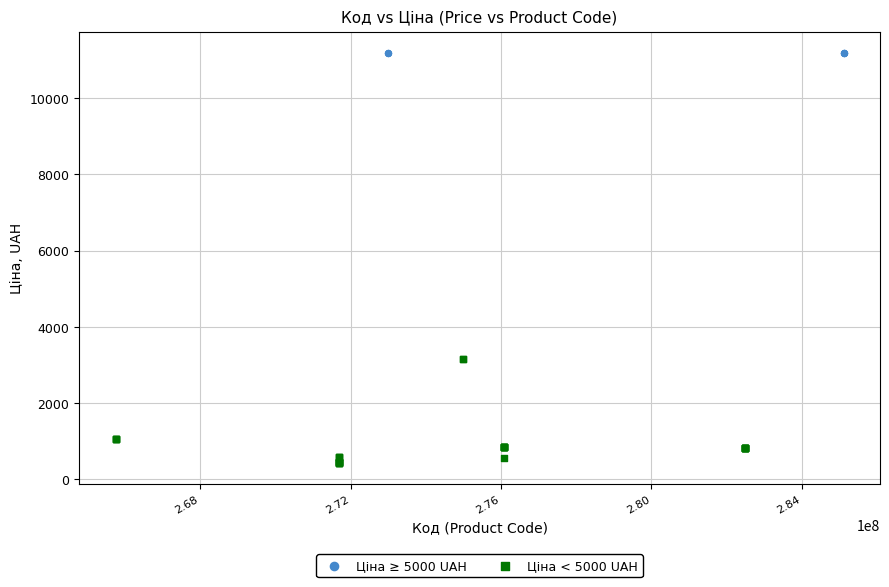

Which series contains the highest Y value?

Ціна ≥ 5000 UAH